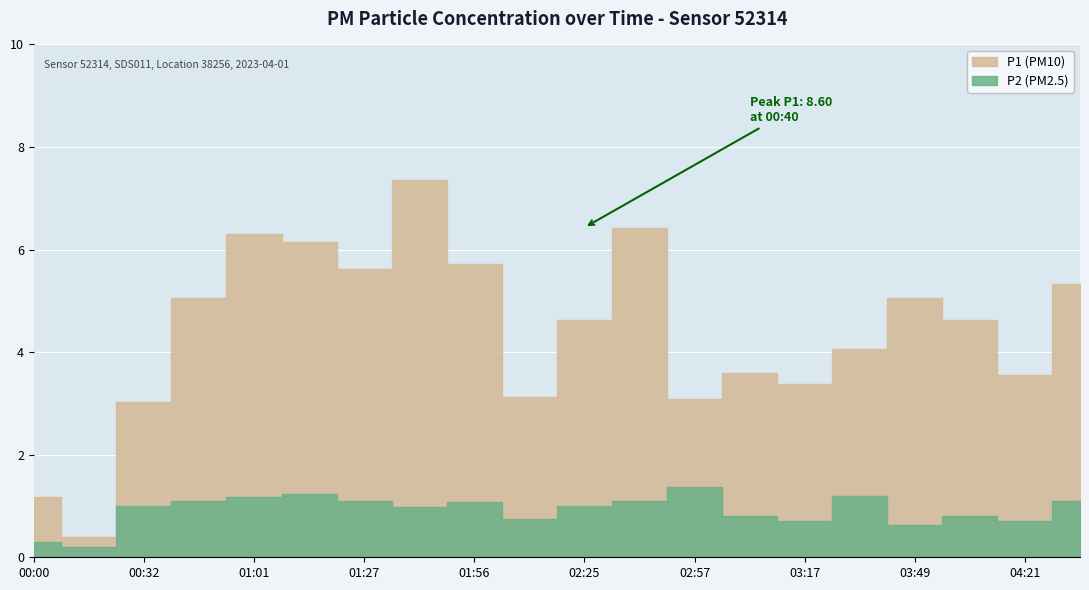

Which series changed the most between 02:08 and 04:05?

P1